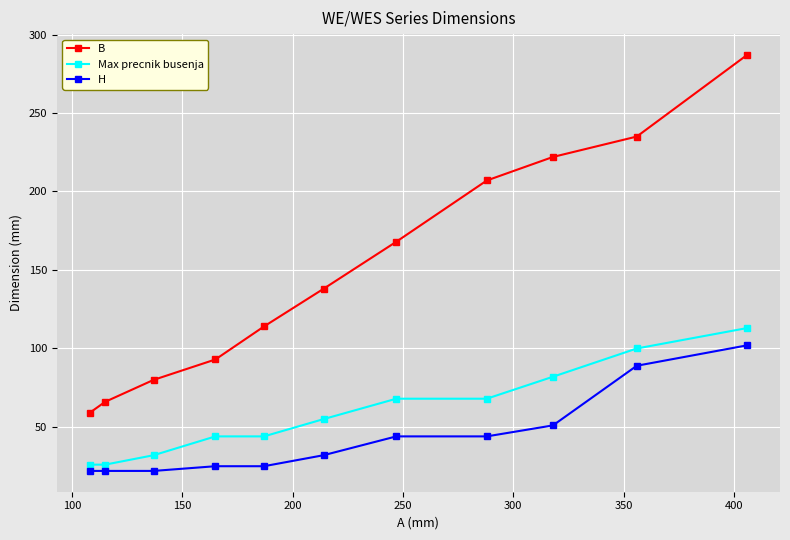

Does the chart display data point markers on the line(s)?

Yes